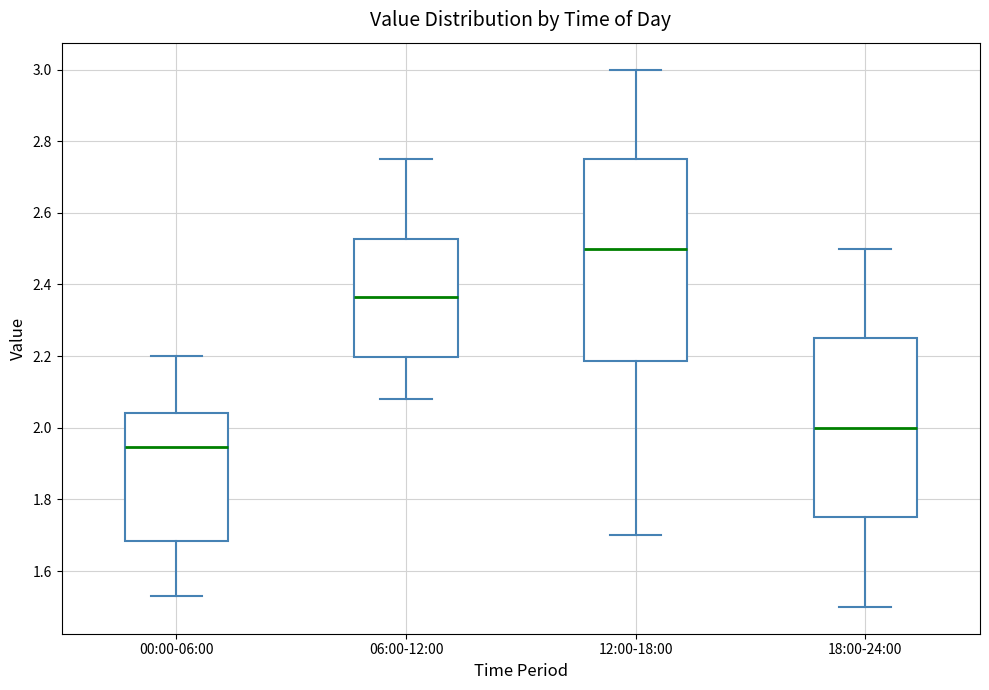

Where does the lower whisker of the box for 12:00-18:00 end on the y-axis? The values are not printed on the chart, so give them approximately, as read against the axis.

1.70